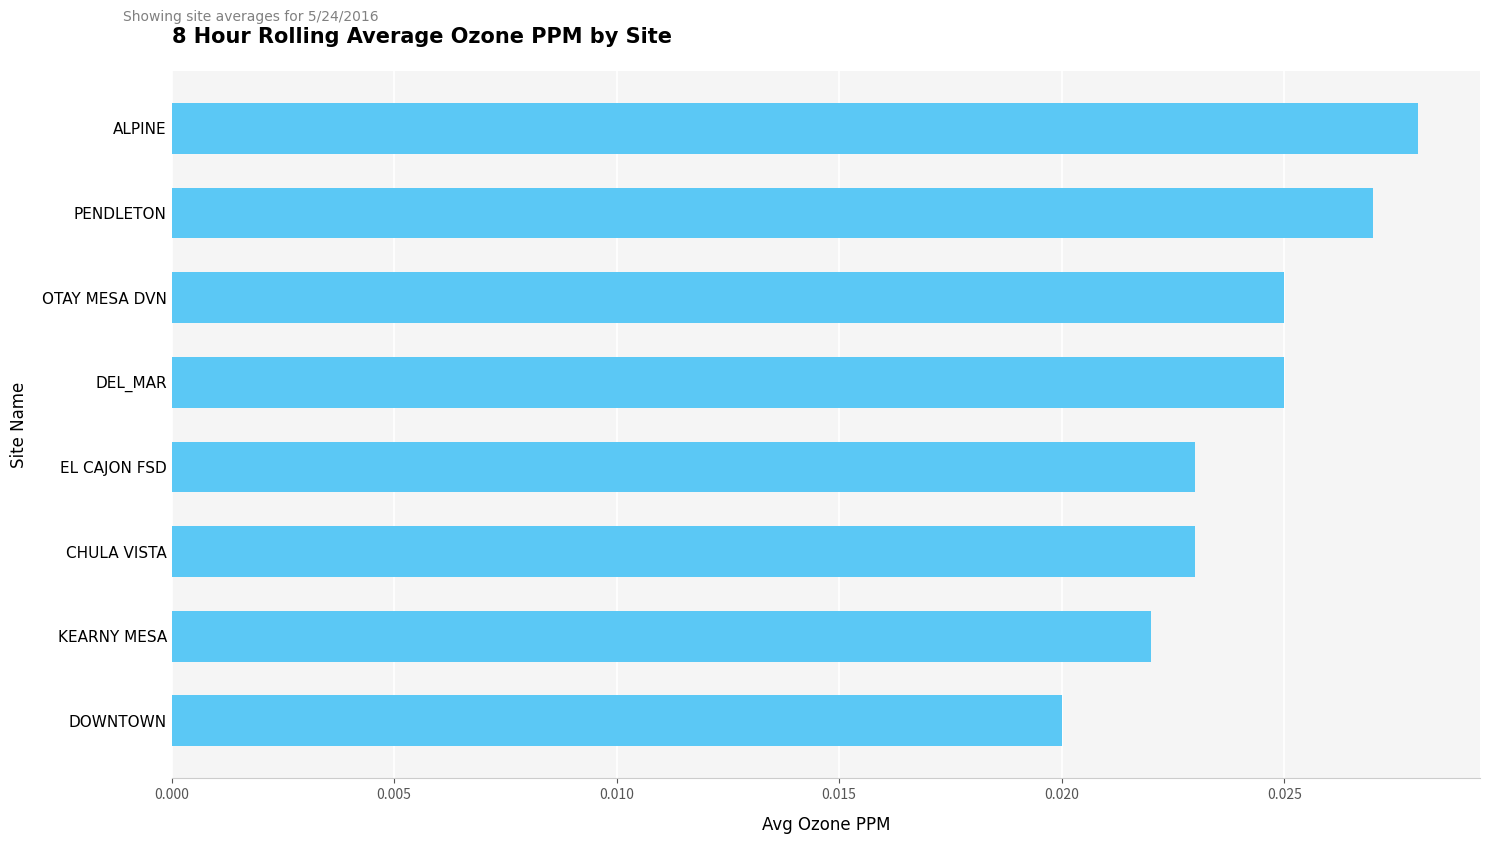

At which category does the chart reach its peak across all series?

ALPINE